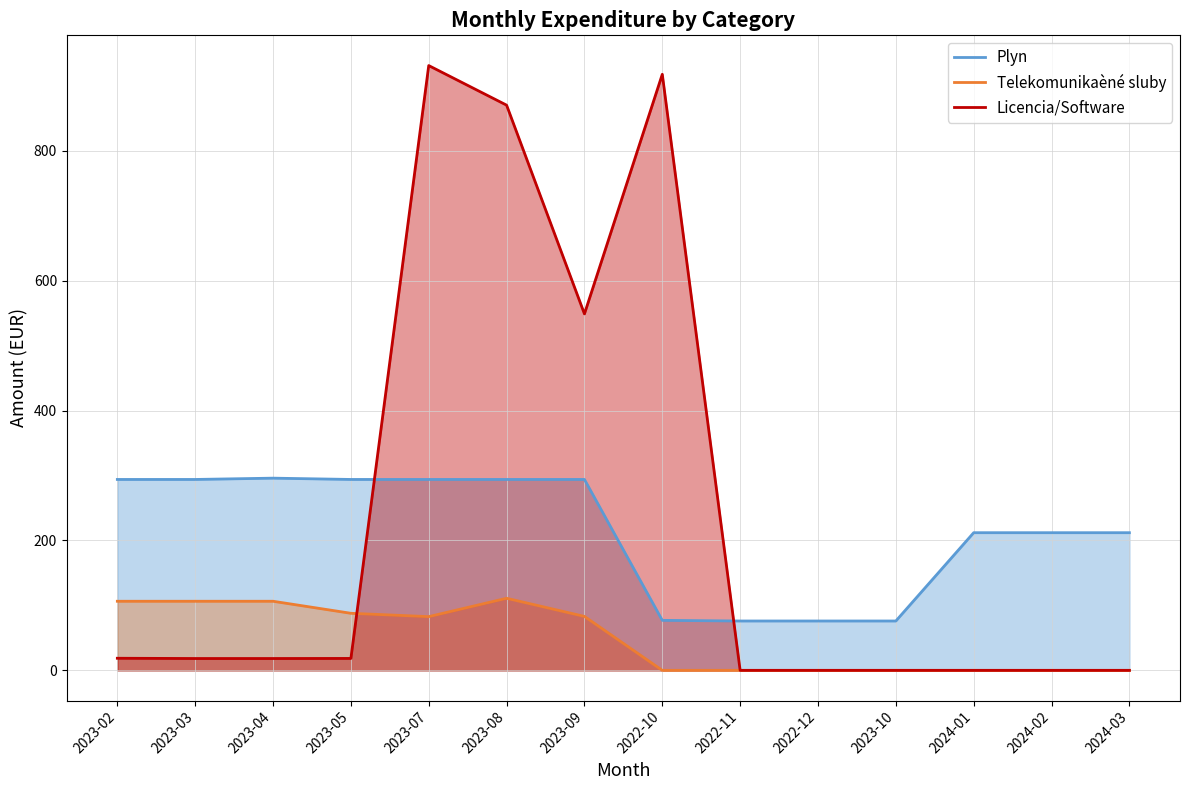

Is it true that Telekomunikaèné sluby equals -43.3 at 2024-01?

False